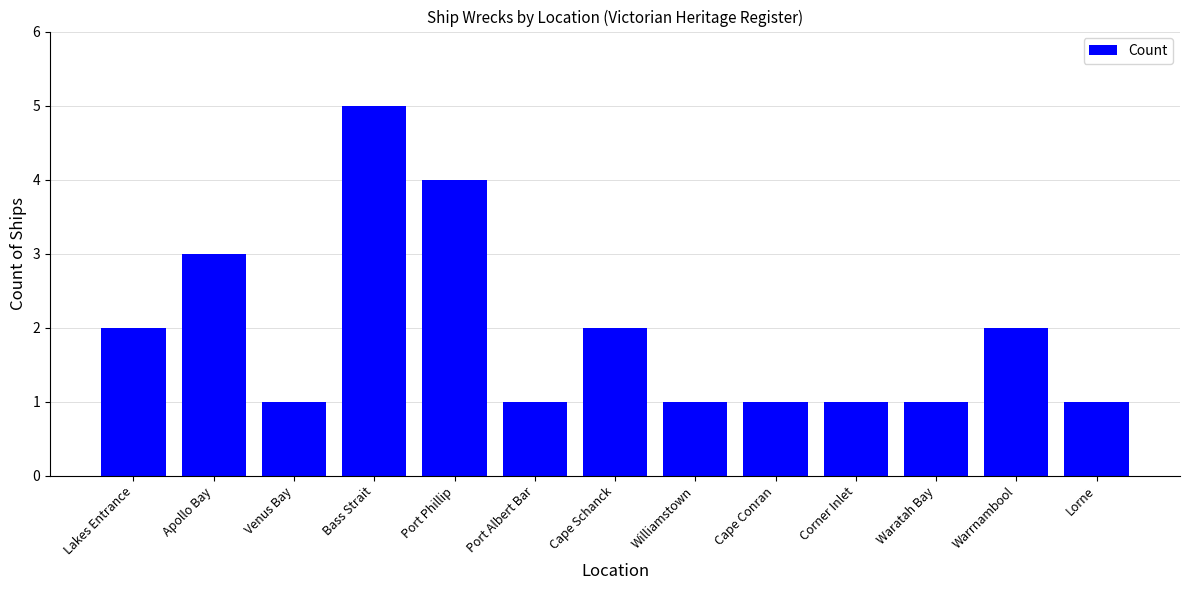

What is the minimum value shown in the chart?

1